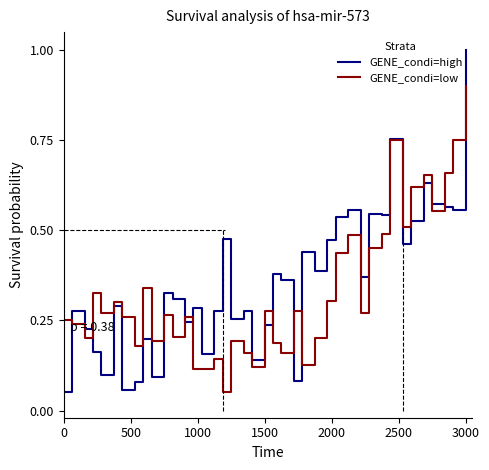

What is the maximum value for GENE_condi=high?

1.0